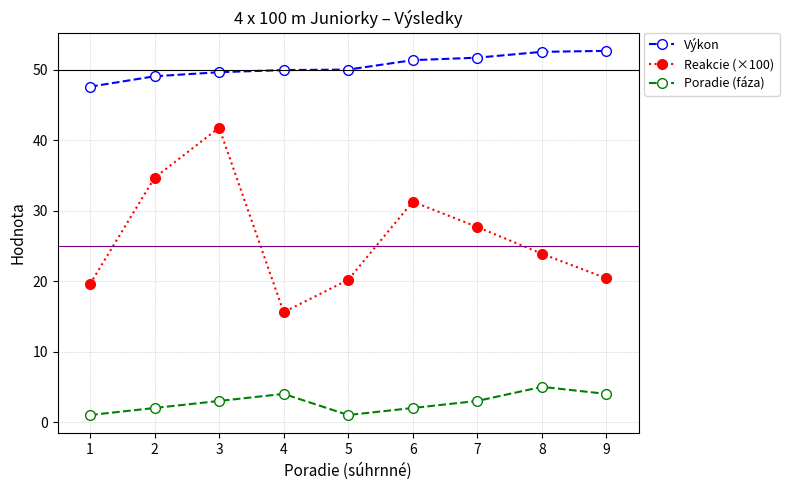

Is it true that Výkon equals 49.7 at 3?

True